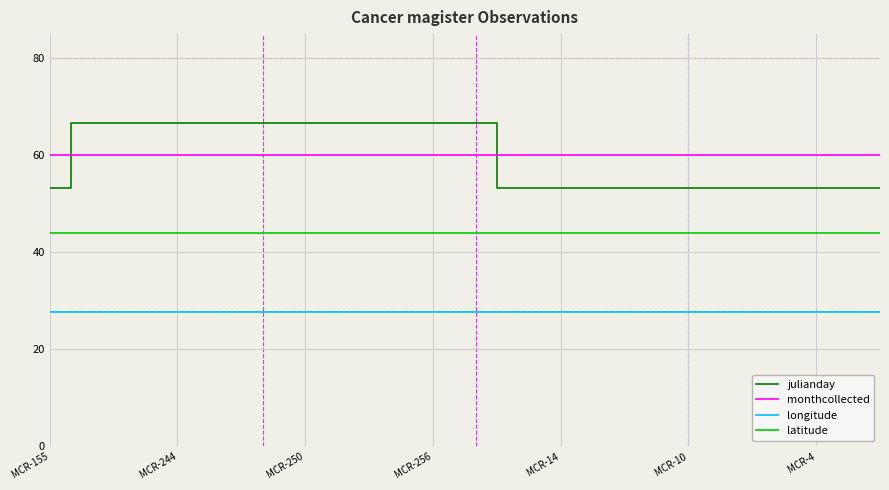

At how many categories does at least one series exceed 42?

40